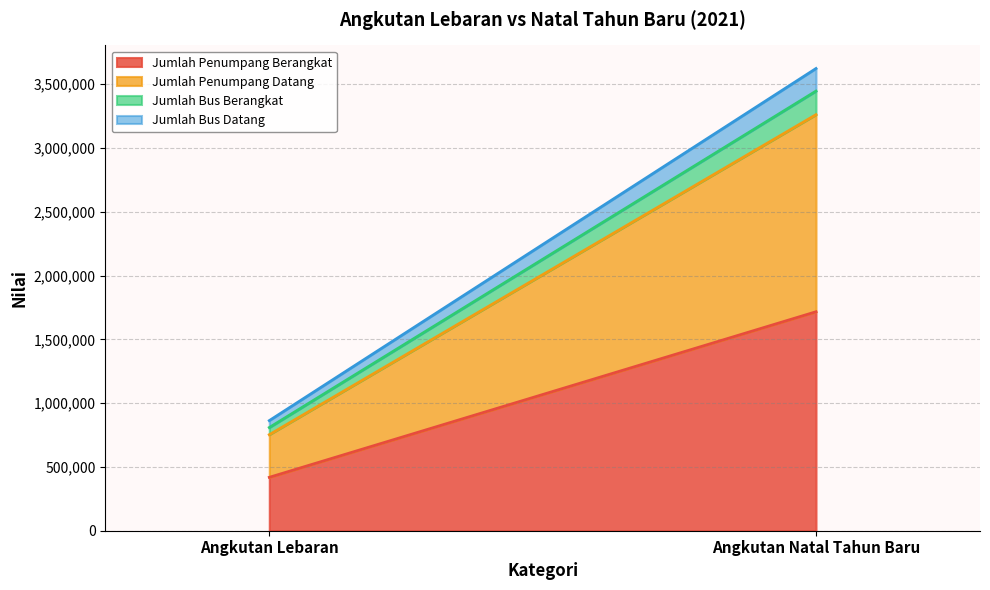

Reading left to right, transcribe all the data shown in this chart.

Jumlah Penumpang Berangkat: 418409	1715919
Jumlah Penumpang Datang: 334225	1544436
Jumlah Bus Berangkat: 56013	184794
Jumlah Bus Datang: 54312	176989